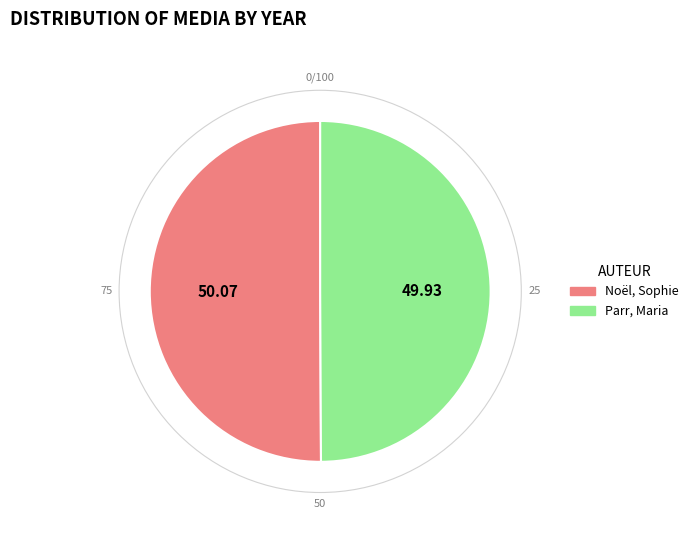

What is the ratio of the value at Parr, Maria to the value at Noël, Sophie?

1.0